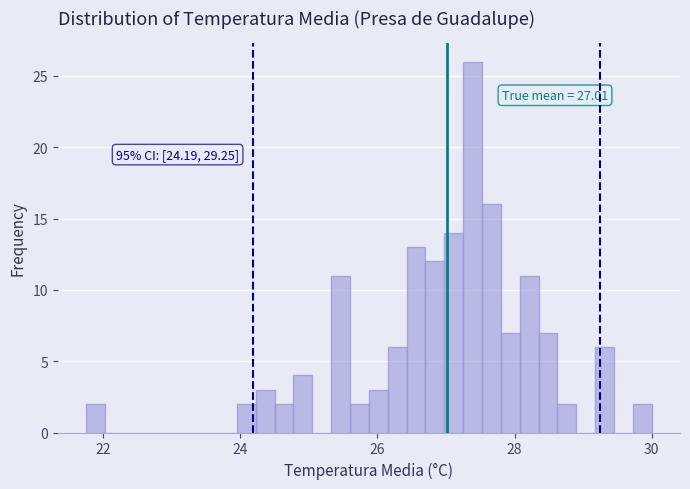

Around what value on the x-axis is the tallest bar? Give the approximate position of its centre, as read against the axis.

27.4